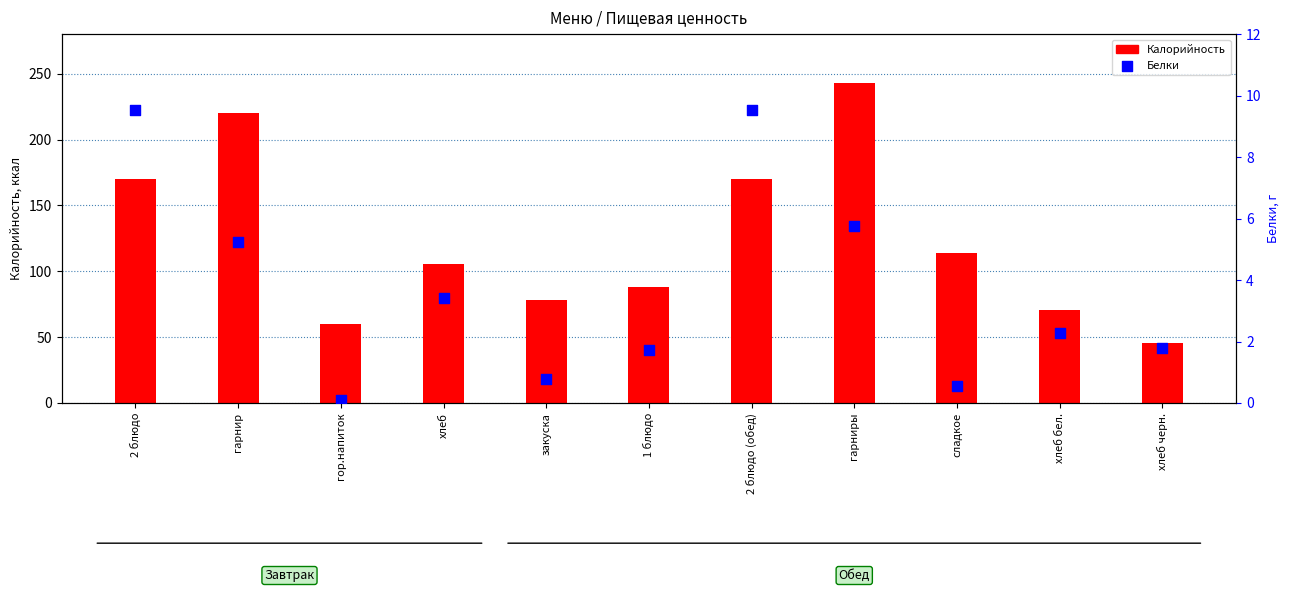

At how many categories does at least one series exceed 143?

4